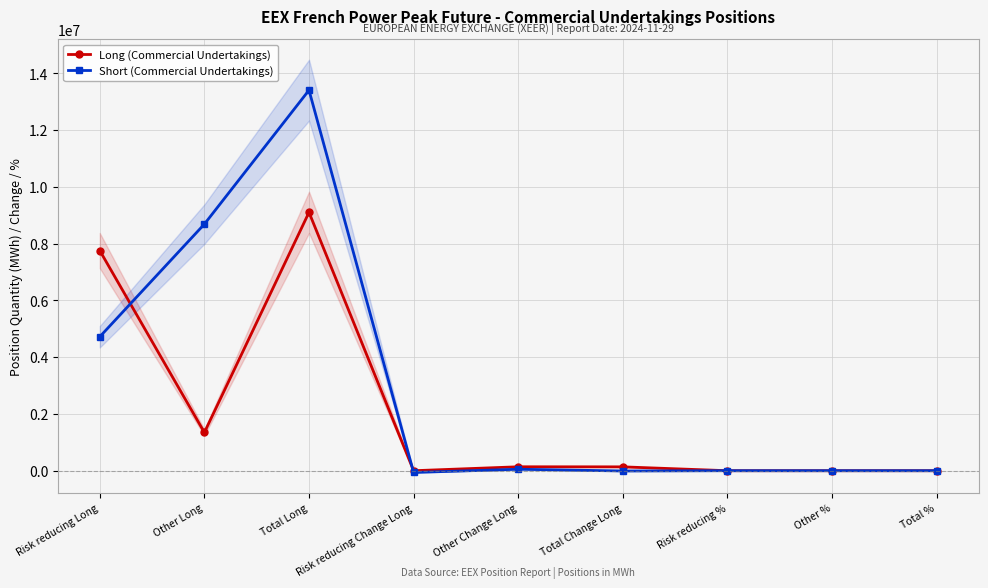

What is the minimum value for Short (Commercial Undertakings)?

-61500.0